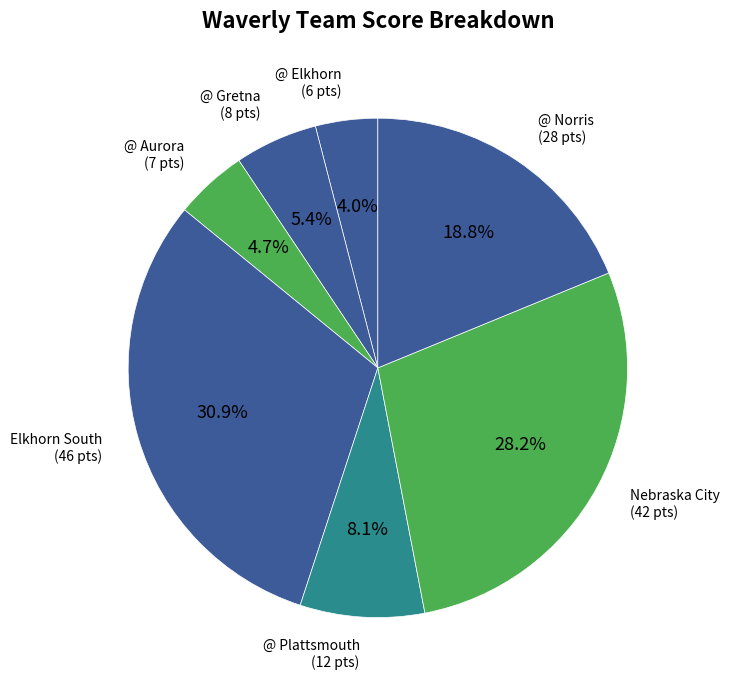

Count the number of slices in the pie.

7